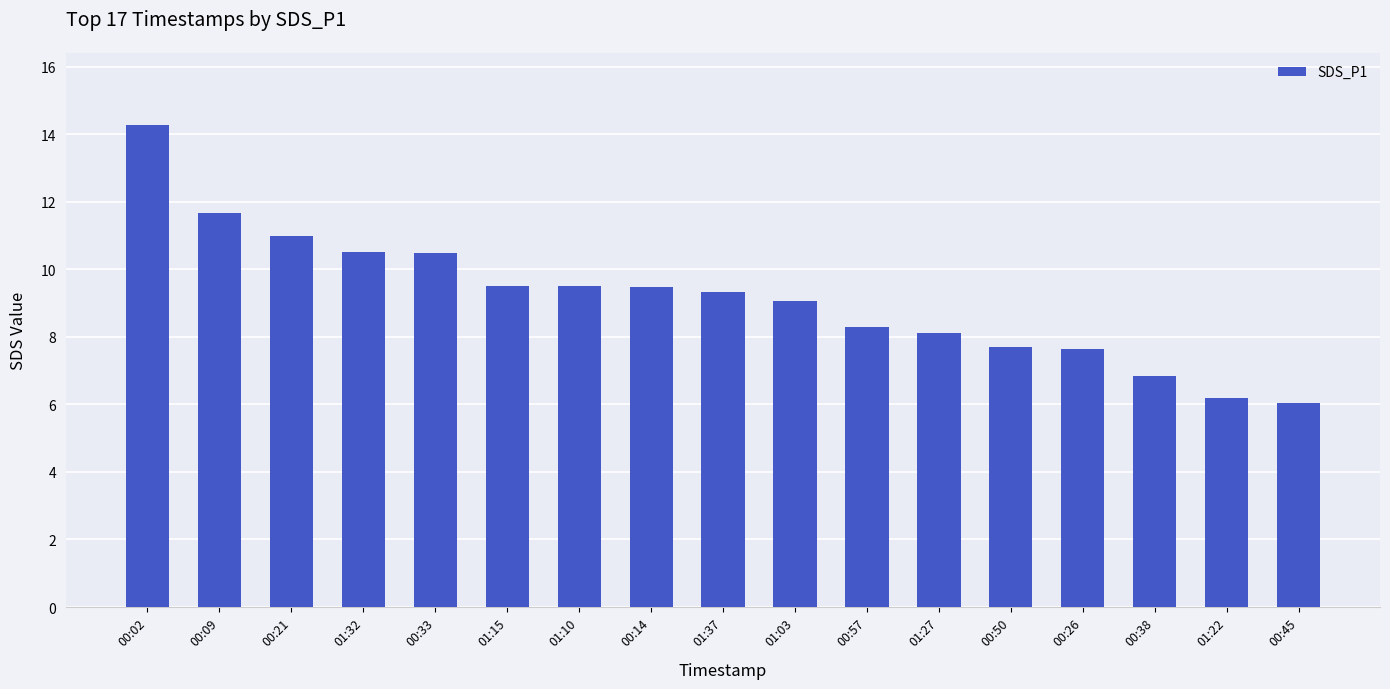

What is the value of the 11th bar from the left?

8.3